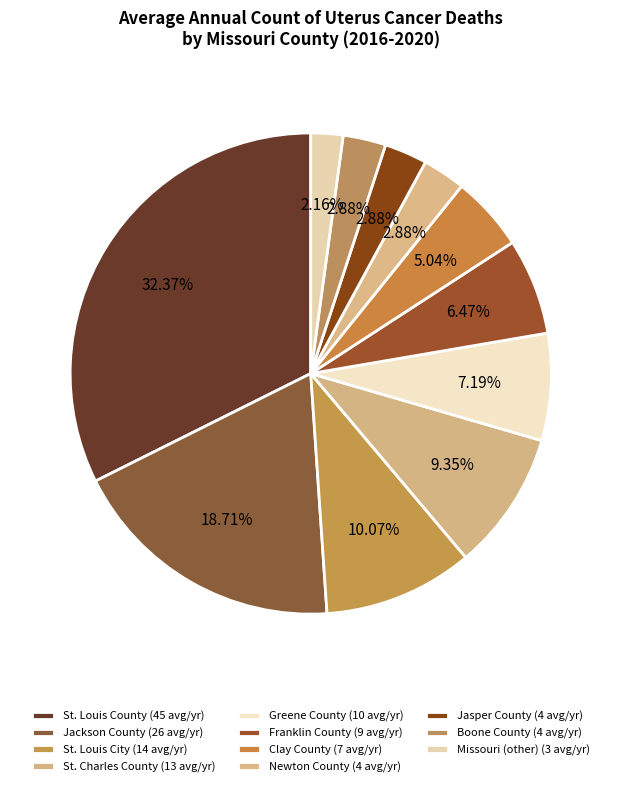

How many slices are in this pie chart?

11